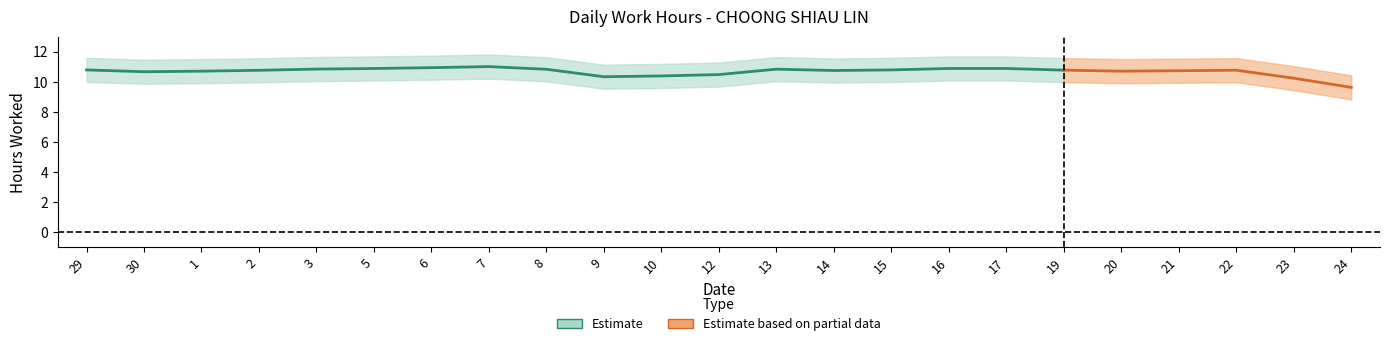

Where does the data first go above 10?

29